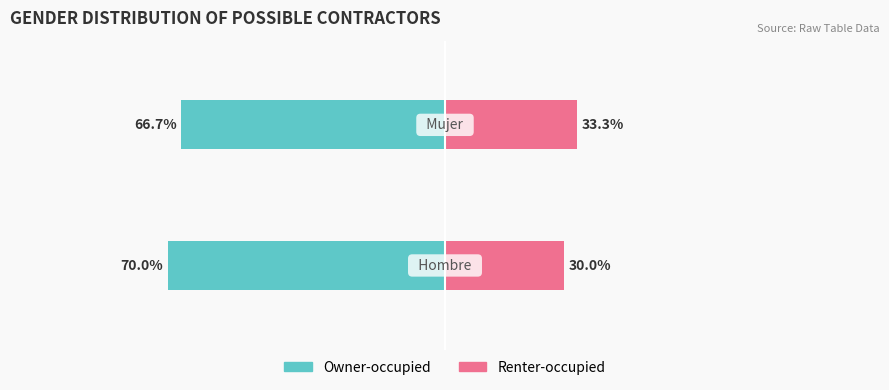

Which series has the widest spread of values?

Owner-occupied